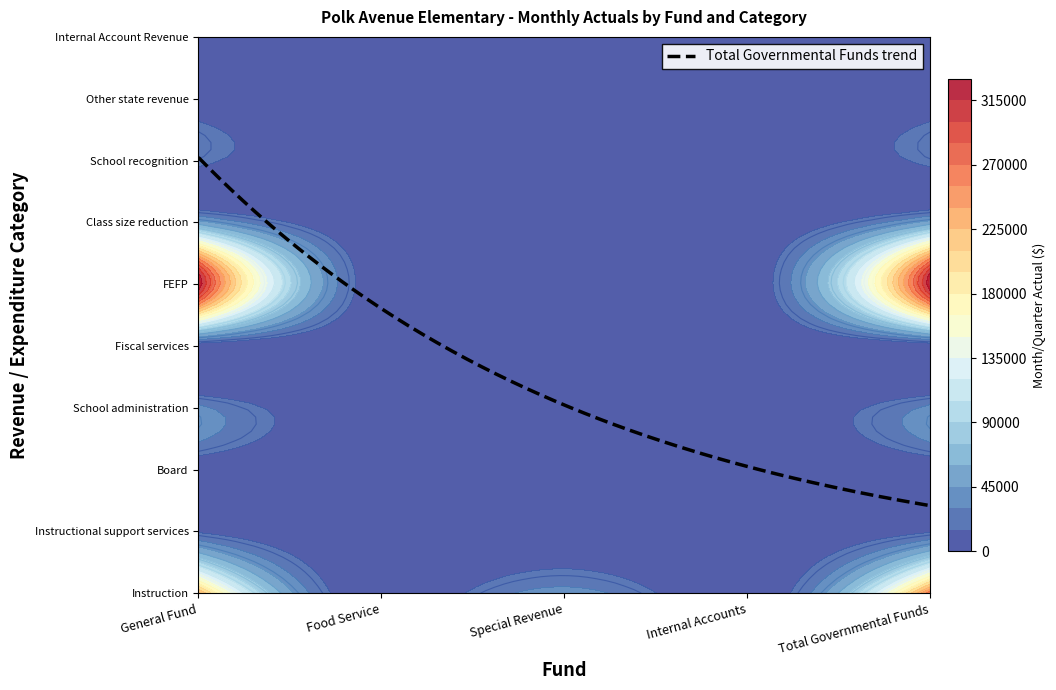

Which category has the highest value in the School recognition series?

General Fund